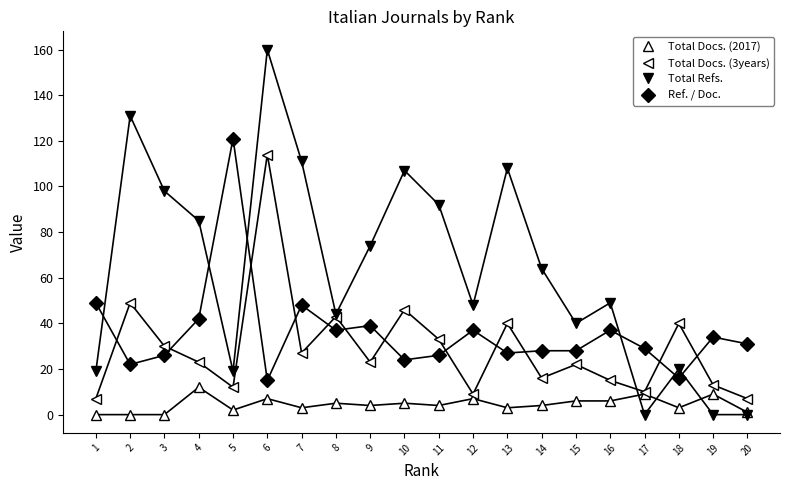

How many categories are shown in the chart?

20